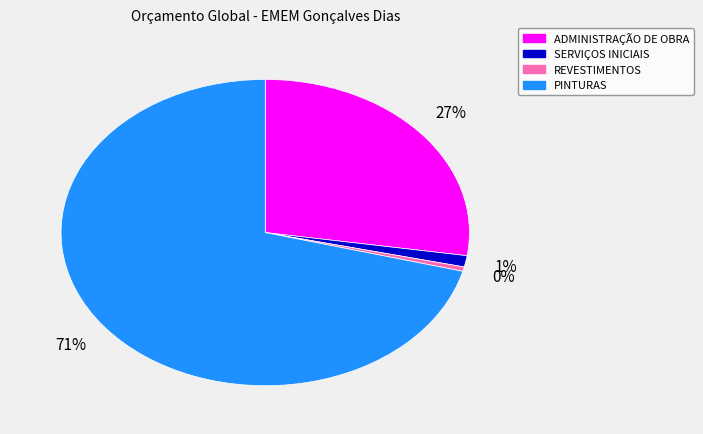

To the nearest percent, what is the average slice percentage?

25%